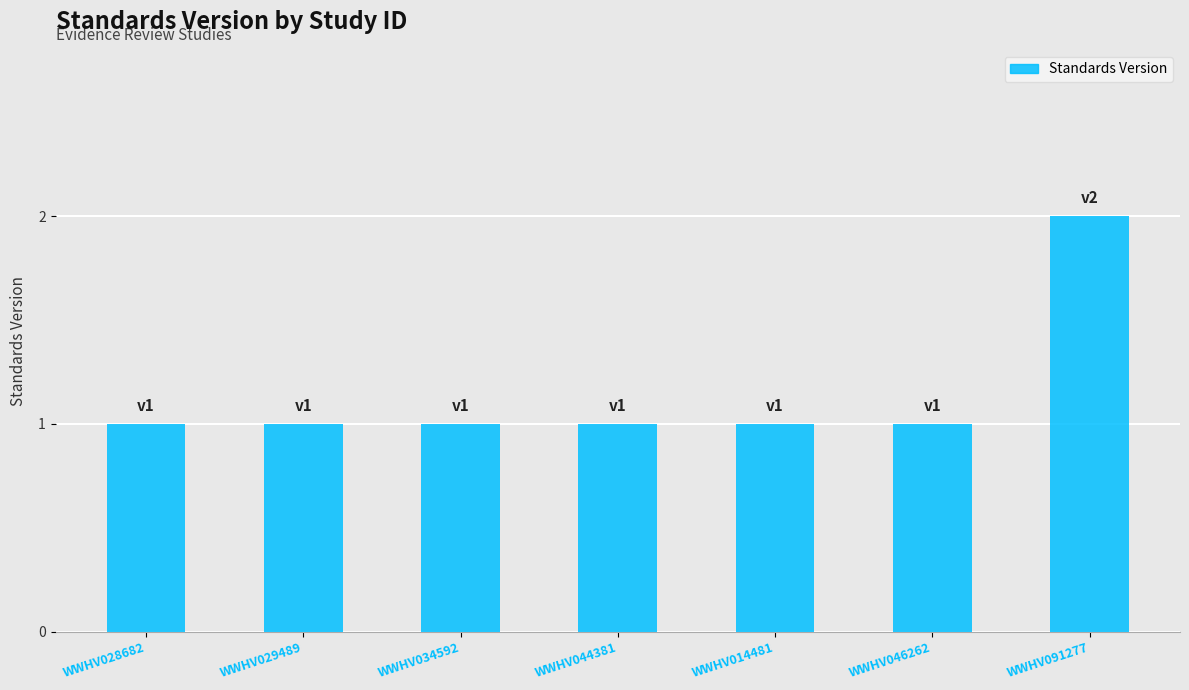

Between WWHV091277 and WWHV028682, which is larger?

WWHV091277